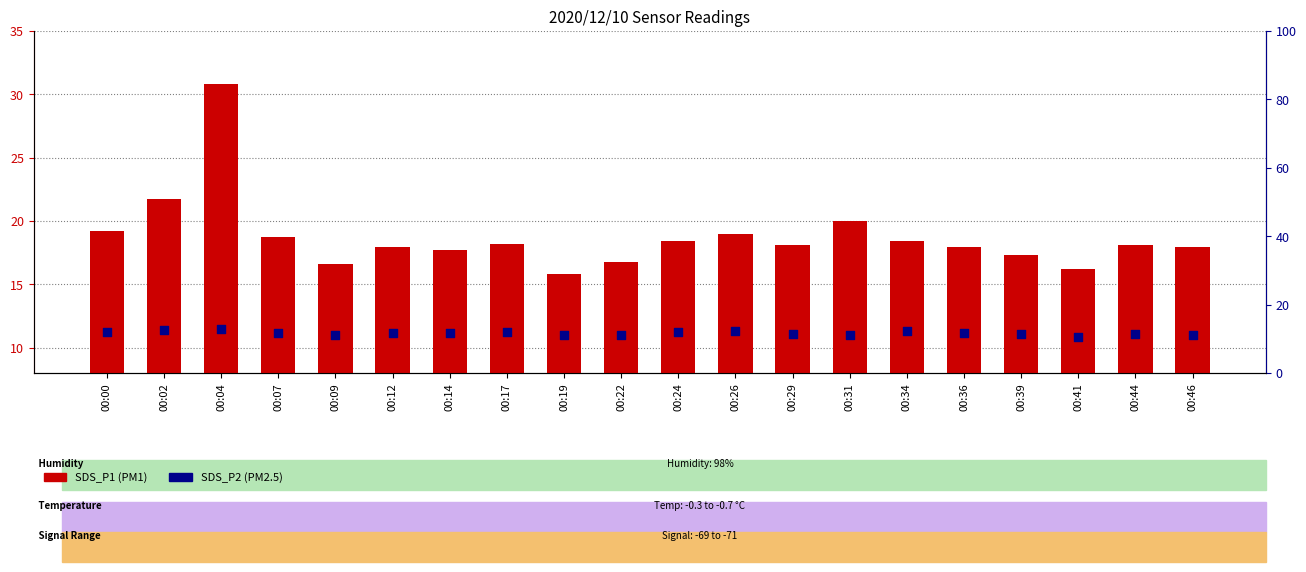

At which category is the sum across all series the highest?

00:04